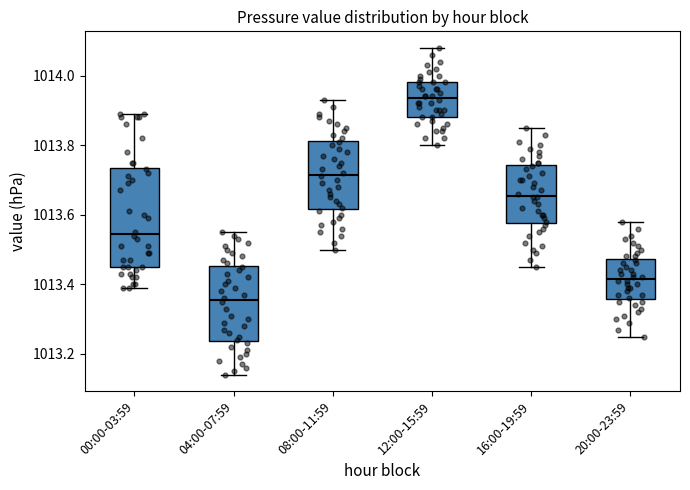

Where is the lower edge of the box for 04:00-07:59 on the y-axis? The values are not printed on the chart, so give them approximately, as read against the axis.

1013.24